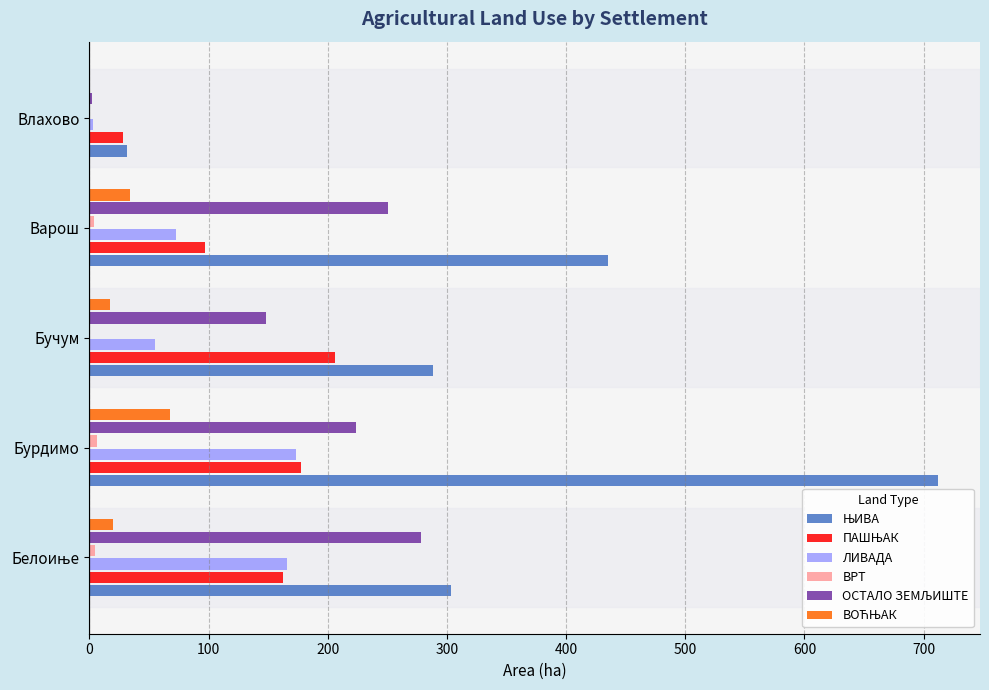

At which category does the chart reach its peak across all series?

Бурдимо